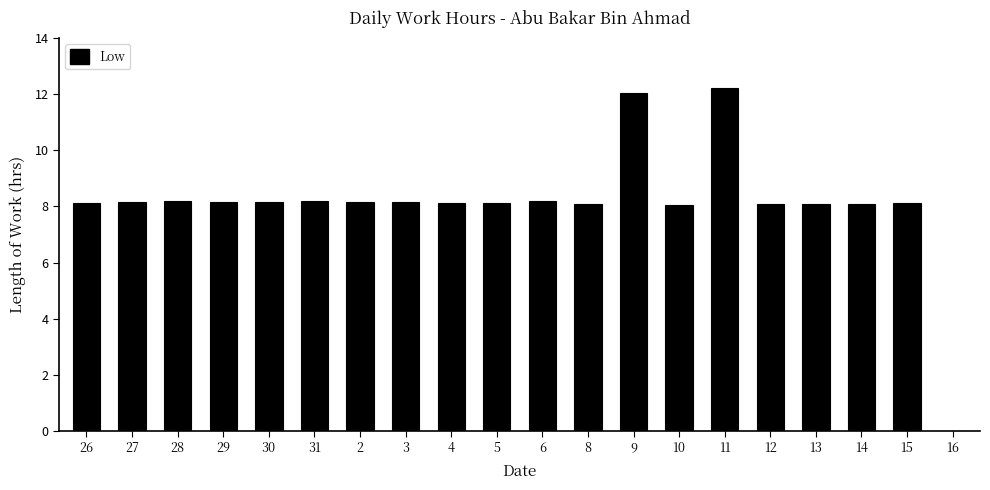

Is it true that the value at 14 is 4.5?

False